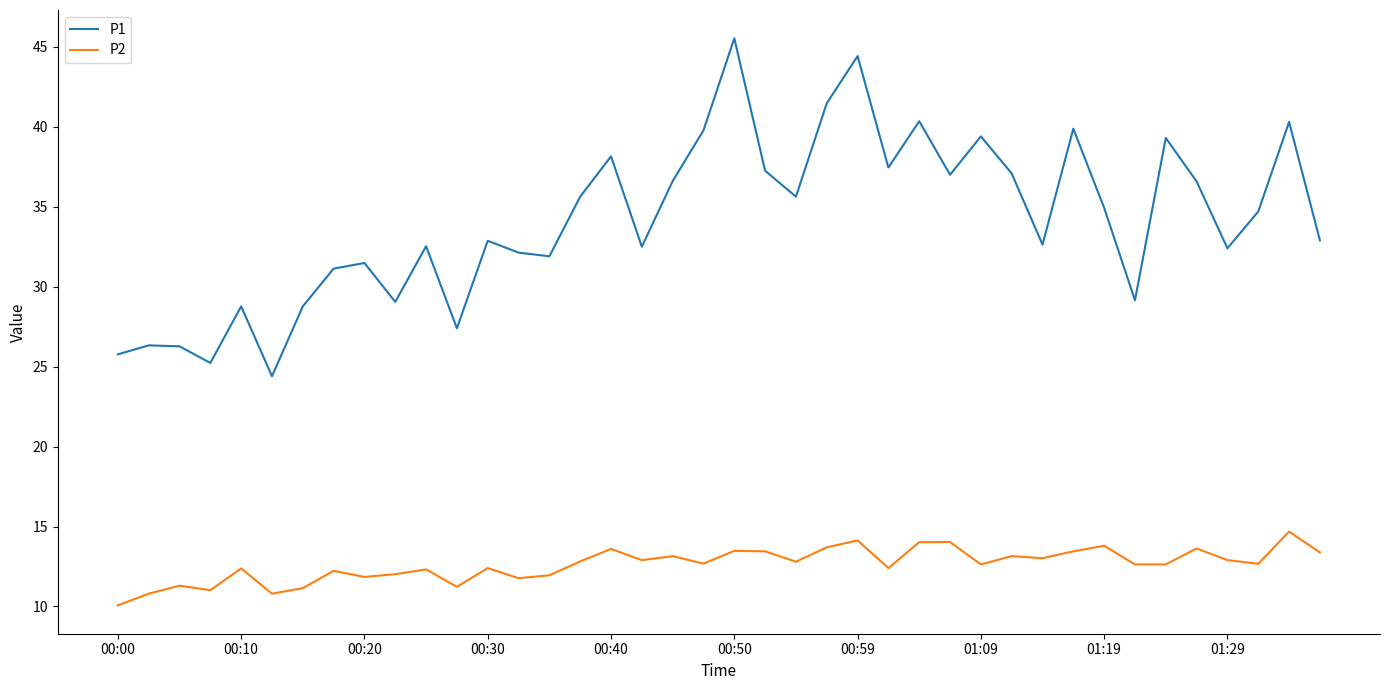

List the series in order of their peak value, lowest first.

P2, P1